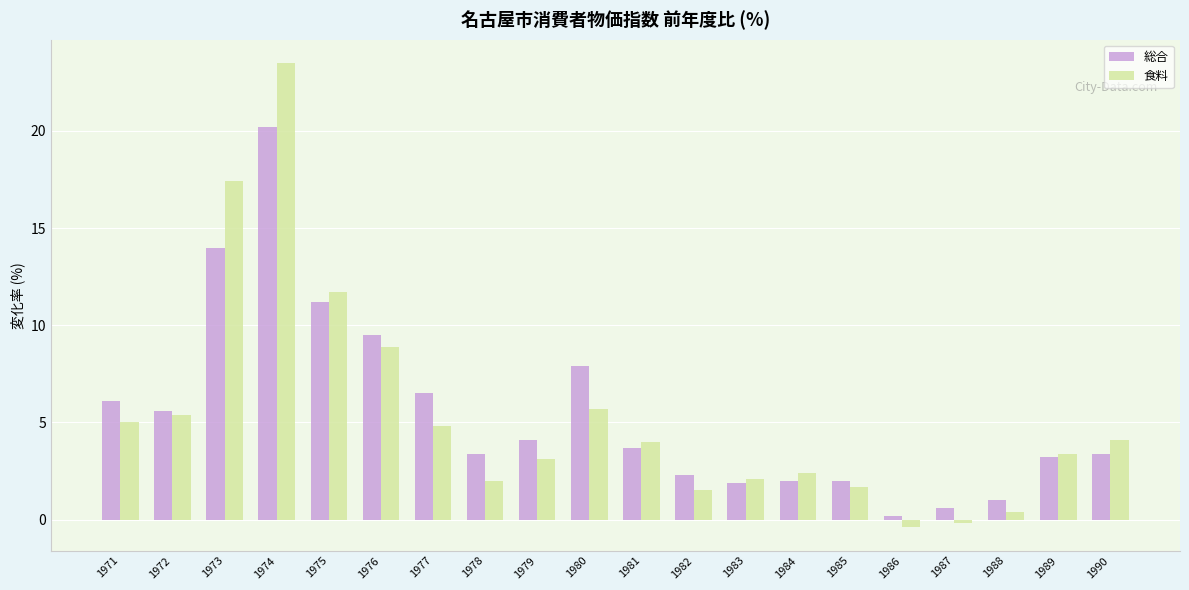

Which series has the largest range (max minus min)?

食料